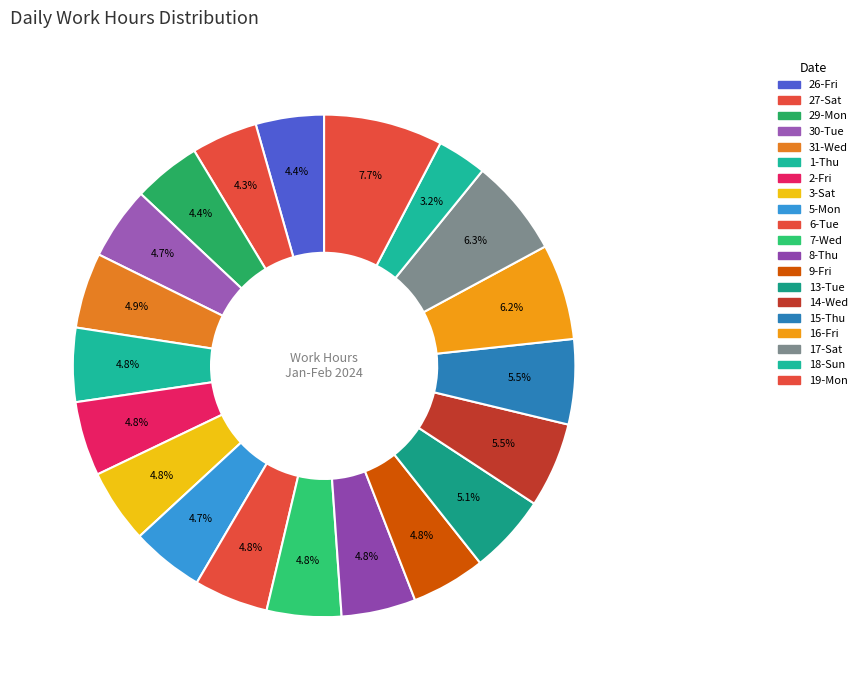

Count the number of slices in the pie.

20